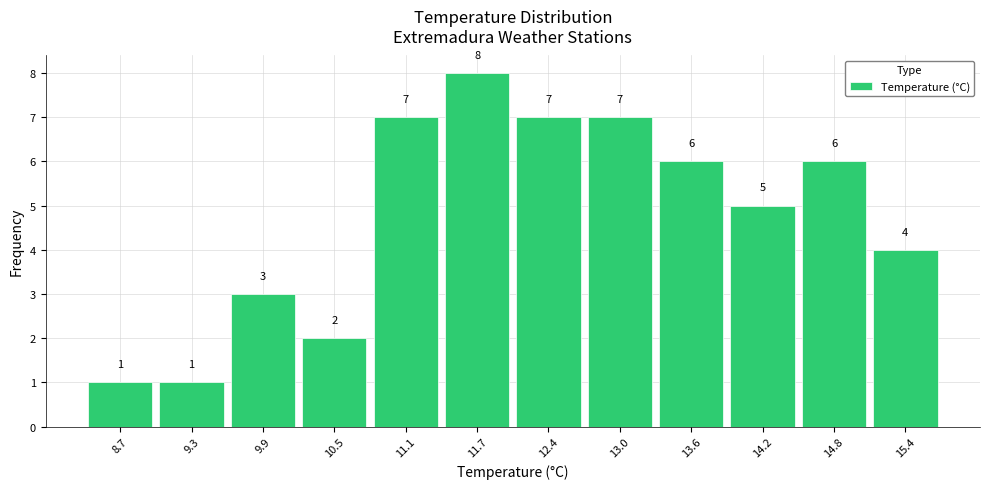

Over which range of the x-axis is the bar tallest?

11.4 to 12.1